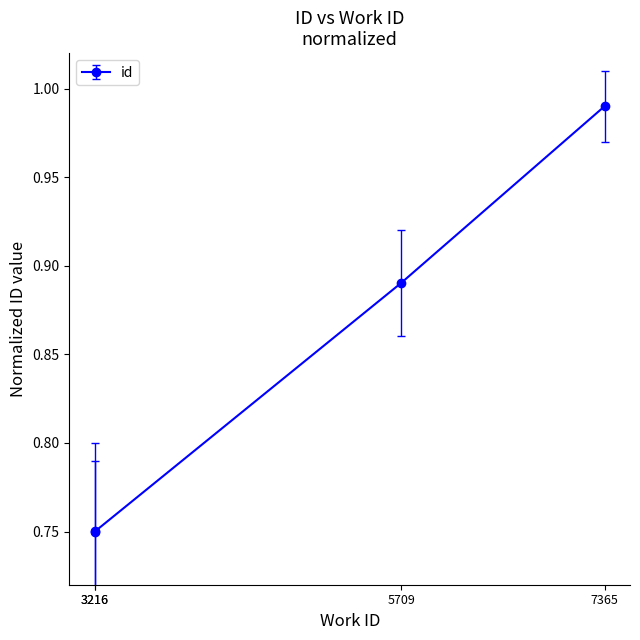

Which has a higher value, 7365 or 3216?

7365